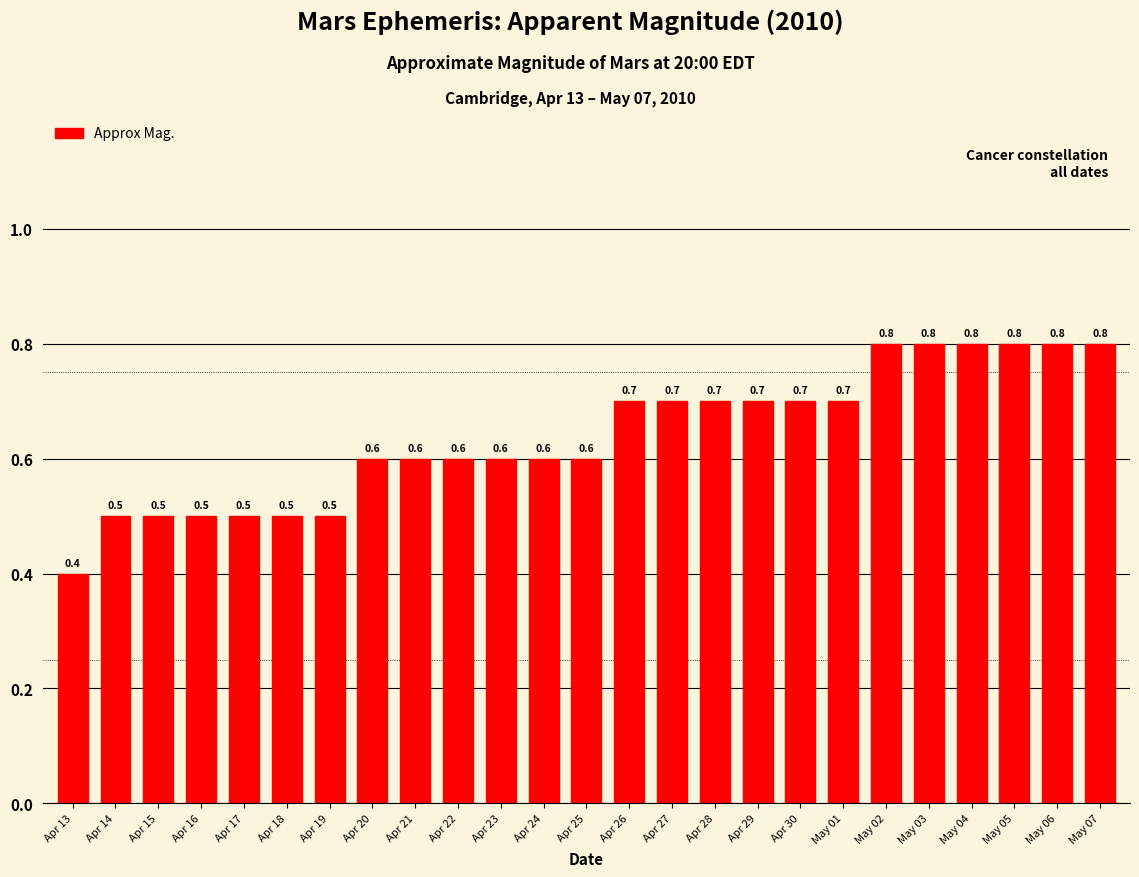

At which category does the chart reach its minimum across all series?

Apr 13